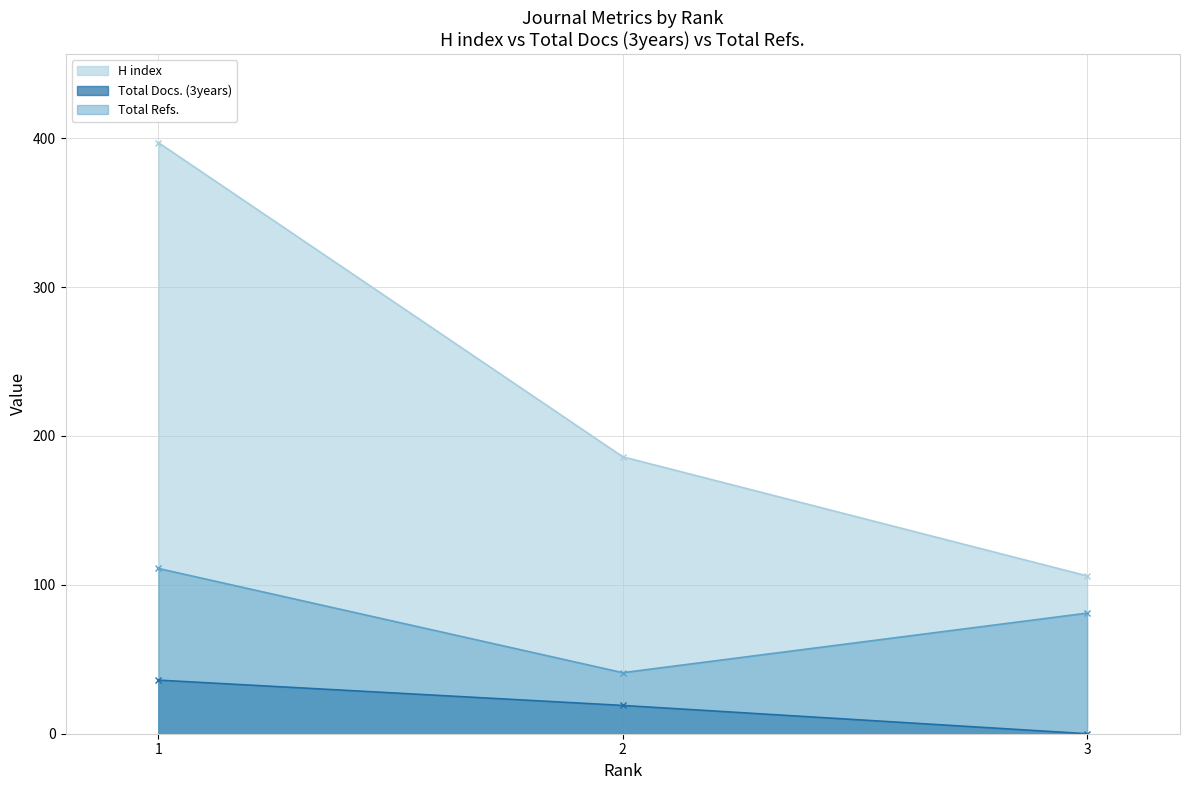

Rank the categories by Total Docs. (3years) value from lowest to highest.

3, 2, 1